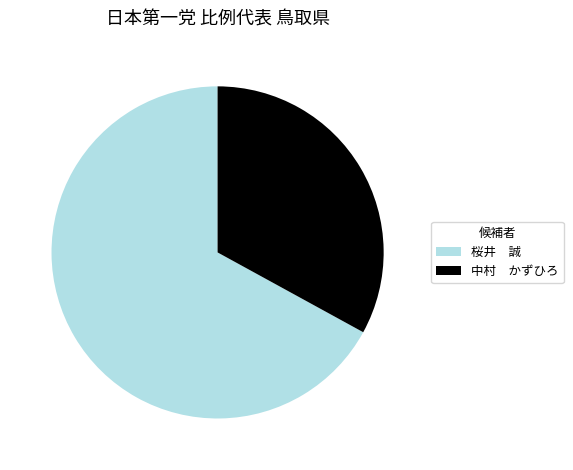

What is the majority slice?

桜井 誠